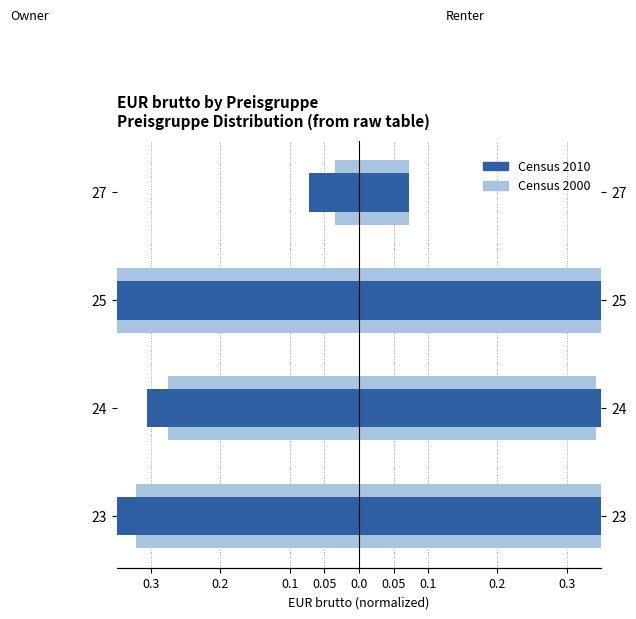

What is the sum of all Census 2010 values?

-1.8